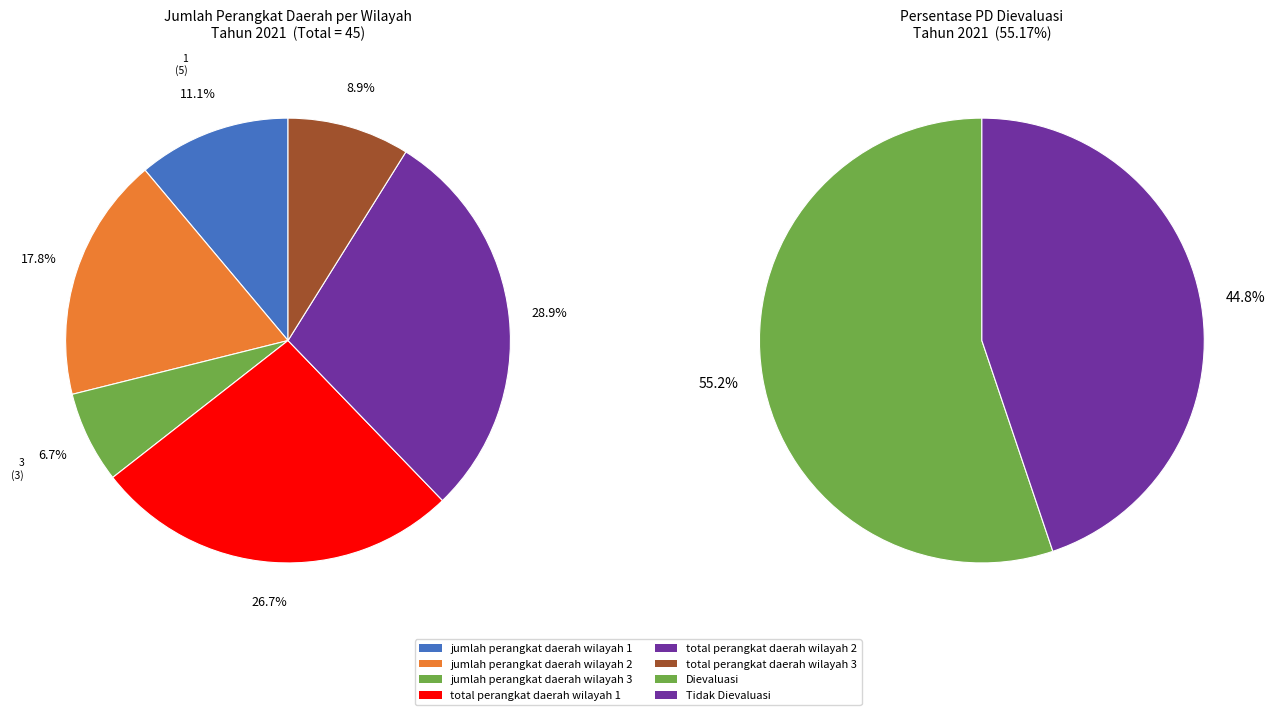

What is the ratio of the value at jumlah perangkat daerah wilayah 1 to the value at total perangkat daerah wilayah 3?

1.2